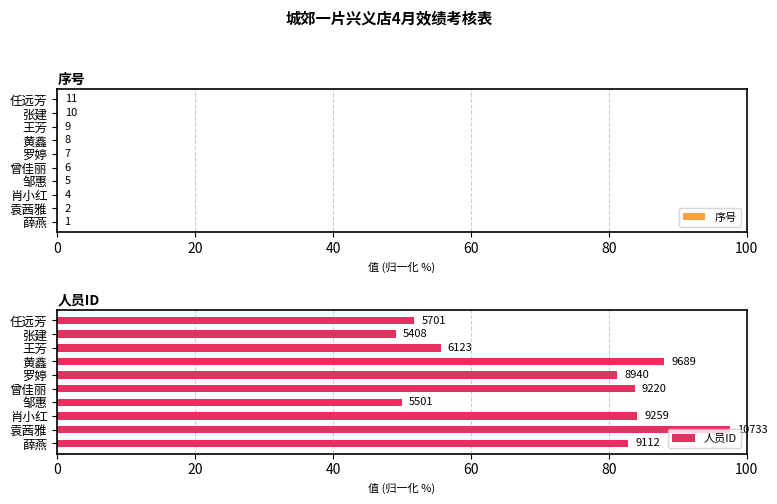

How many groups of bars are there?

10